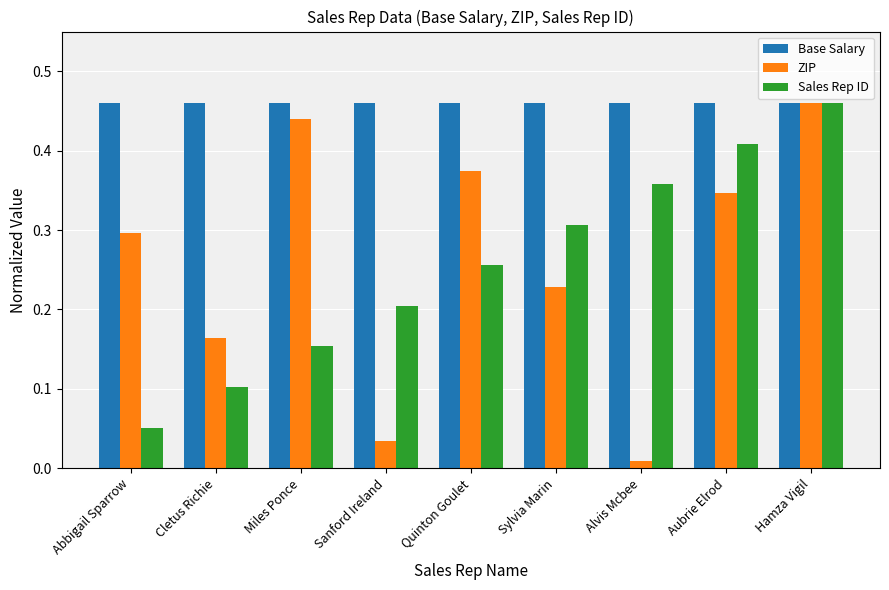

Is the value of ZIP at Miles Ponce greater than the value of Sales Rep ID at Sylvia Marin?

Yes